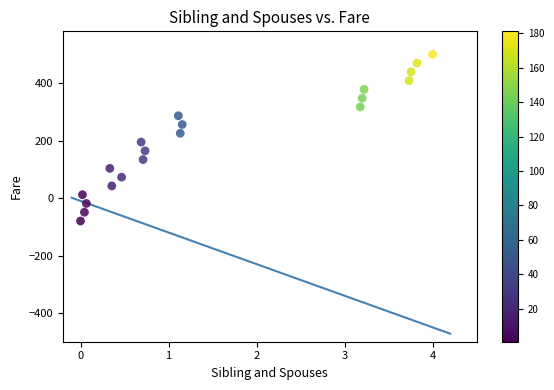

What is the range of Y values (max minus min)?

580.0